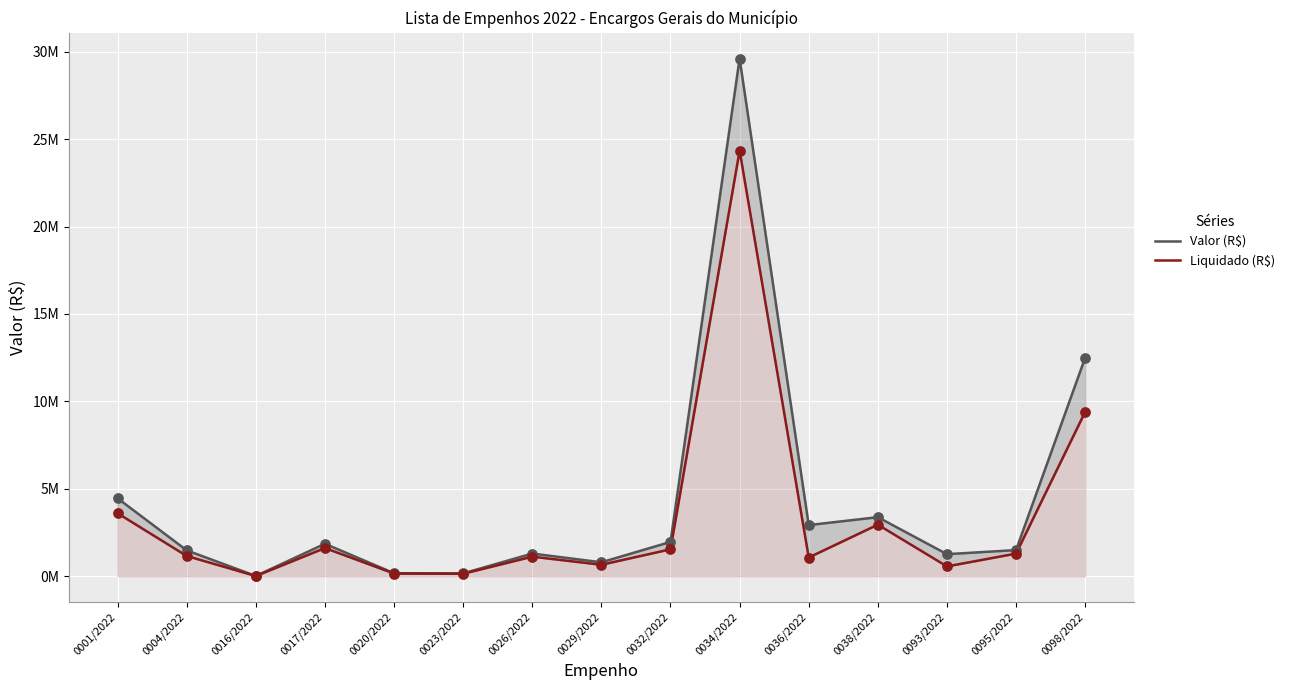

What are all the series names shown in the legend?

Valor (R$), Liquidado (R$)